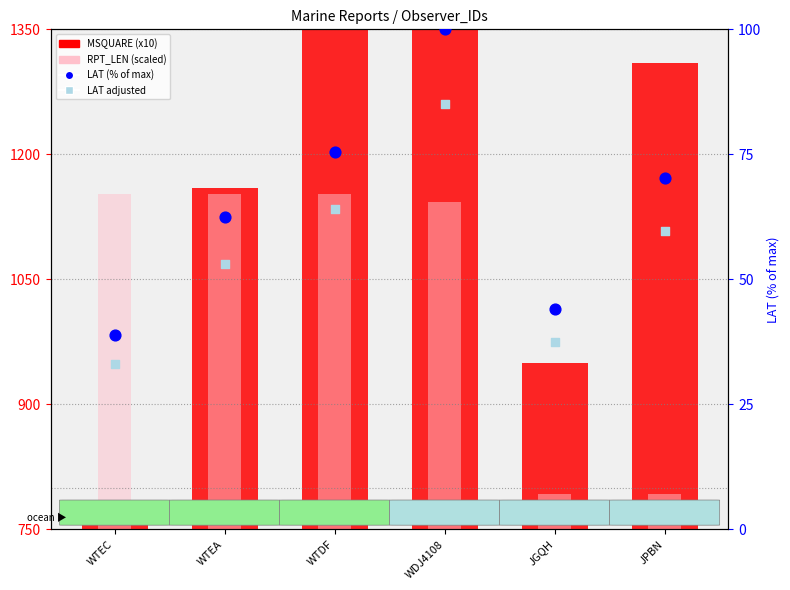

Is the value of MSQUARE (x10) at WTEA greater than the value of LAT adjusted at WDJ4108?

Yes